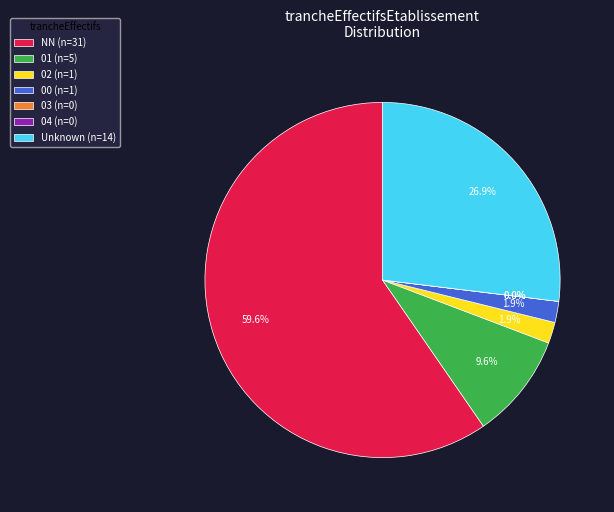

What portion of the pie excludes ?

86.8%